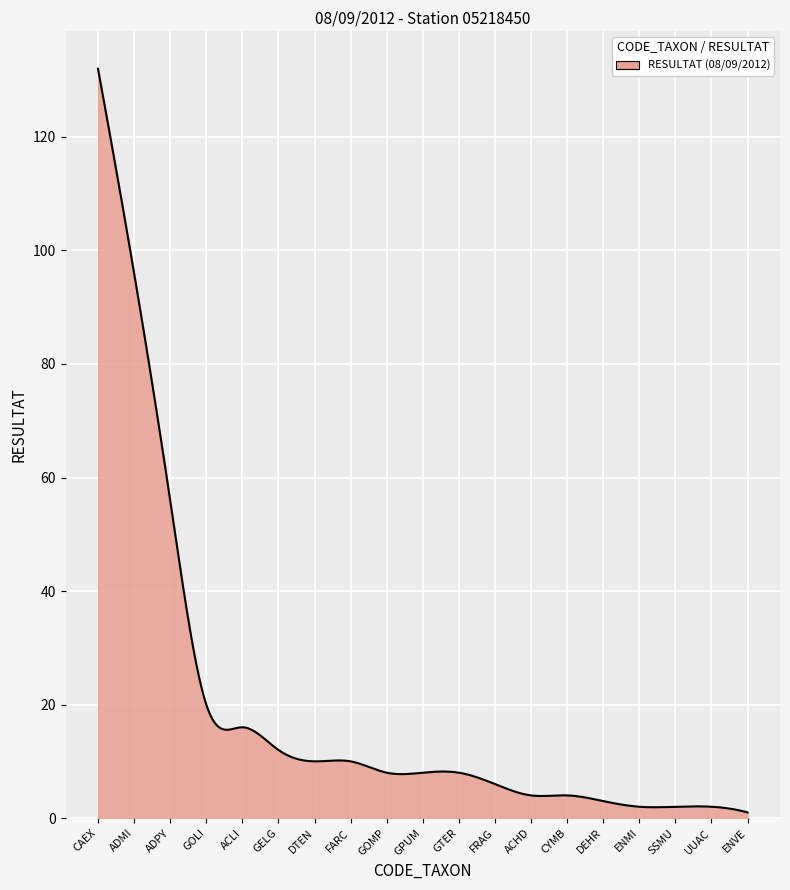

What is the maximum value shown in the chart?

132.0